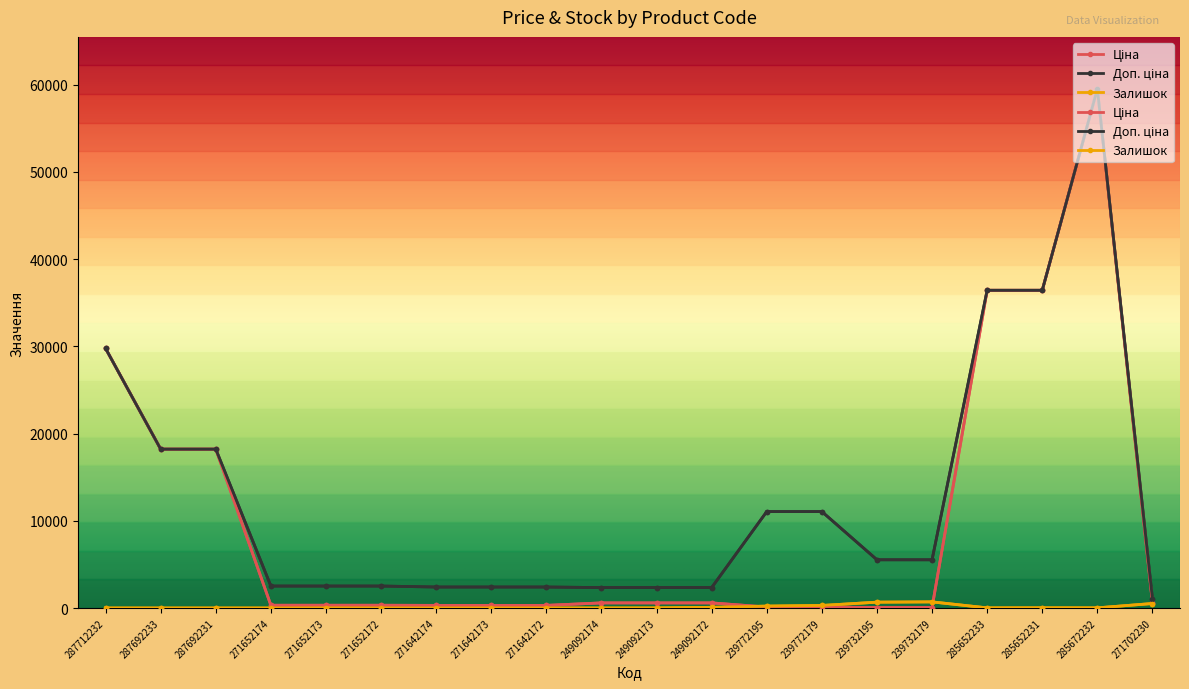

What is the value of the Залишок point at the 19th from the left?

17.0